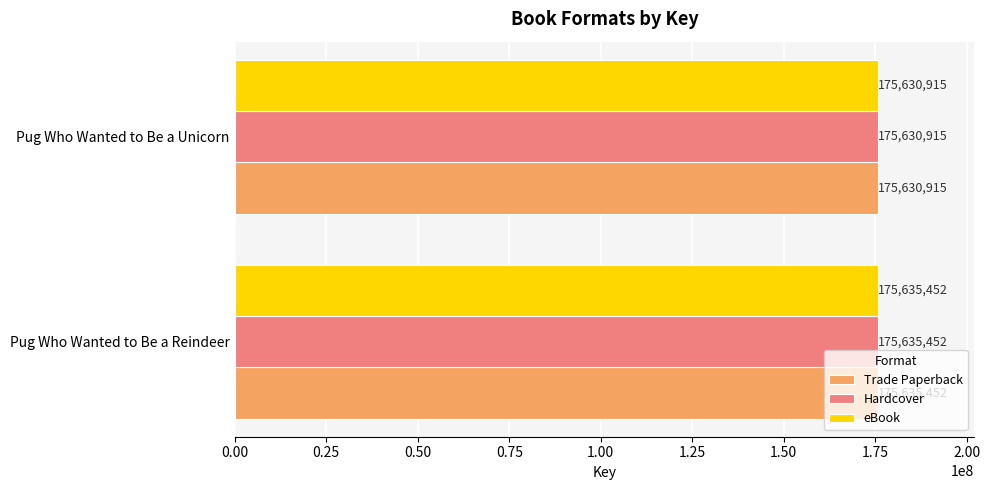

What is the difference between the Trade Paperback values at Pug Who Wanted to Be a Unicorn and Pug Who Wanted to Be a Reindeer?

4537